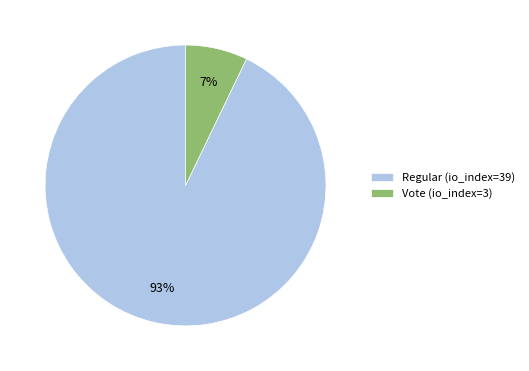

Combined, do Vote (io_index=3) and Regular (io_index=39) account for over 50%?

Yes